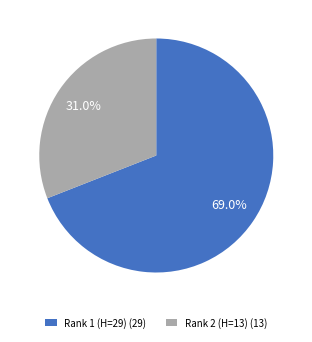

Rank the categories by value from highest to lowest.

Rank 1 (H=29) (29), Rank 2 (H=13) (13)